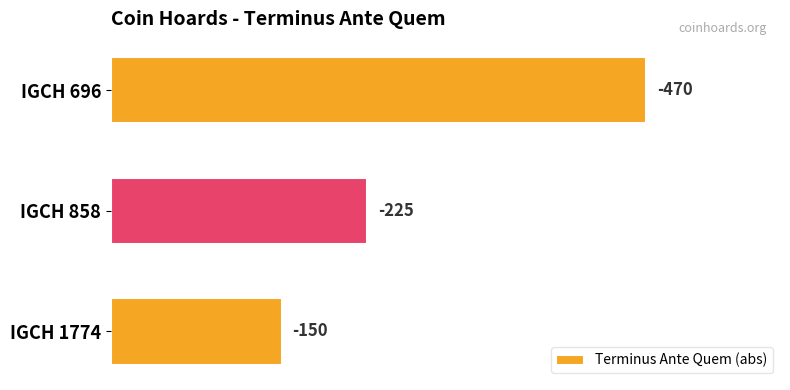

How many bars are there in total?

3